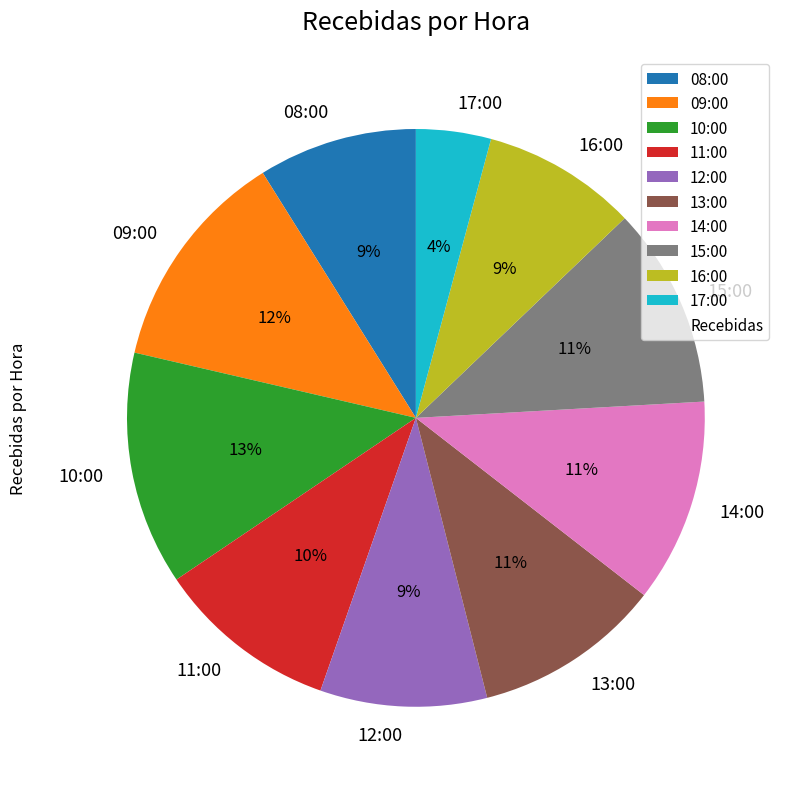

Combined, do 09:00 and 15:00 account for over 50%?

No